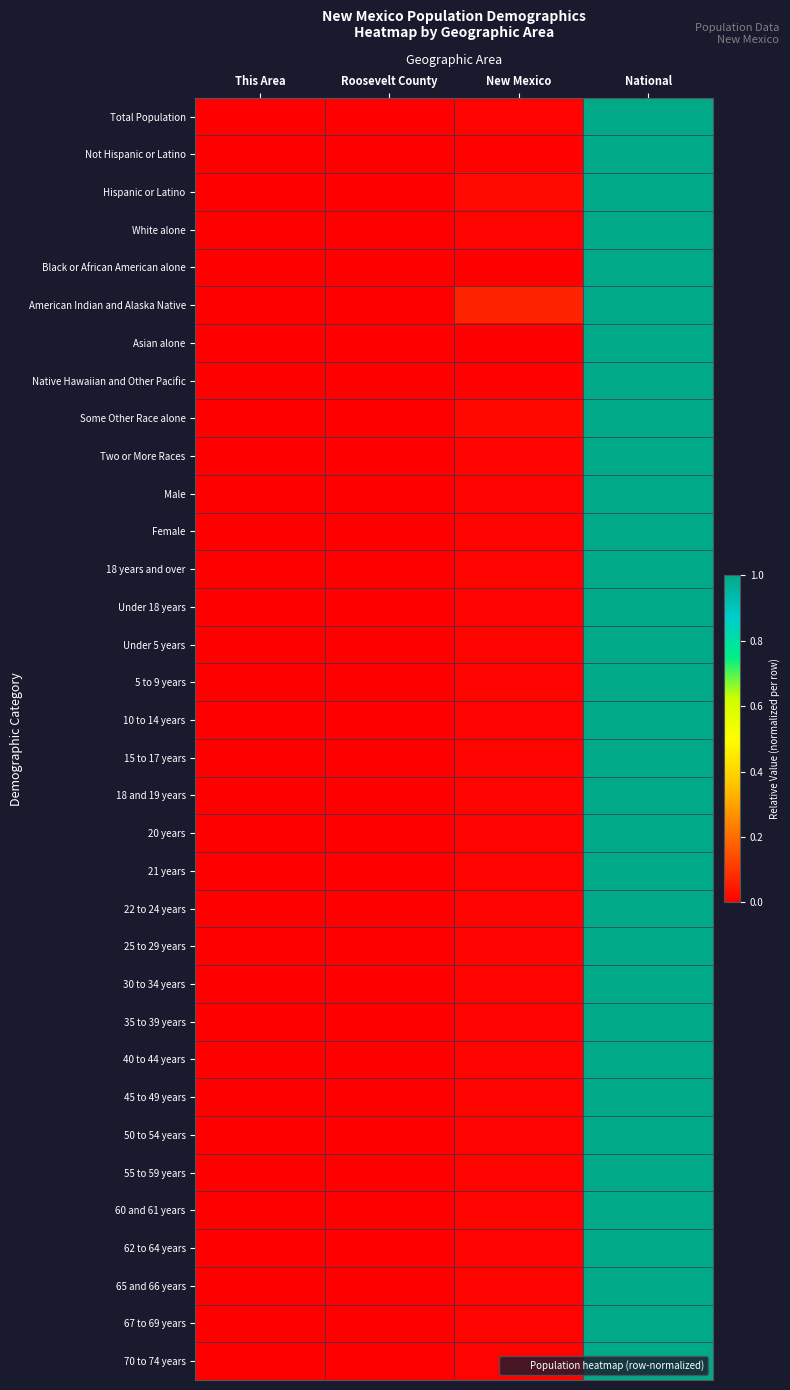

Reading right to left, what are all the values shown in this chart?

Total Population: National=1.0	New Mexico=0.0	Roosevelt County=0.0	This Area=0.0
Not Hispanic or Latino: National=1.0	New Mexico=0.0	Roosevelt County=0.0	This Area=0.0
Hispanic or Latino: National=1.0	New Mexico=0.0	Roosevelt County=0.0	This Area=0.0
White alone: National=1.0	New Mexico=0.0	Roosevelt County=0.0	This Area=0.0
Black or African American alone: National=1.0	New Mexico=0.0	Roosevelt County=0.0	This Area=0.0
American Indian and Alaska Native: National=1.0	New Mexico=0.1	Roosevelt County=0.0	This Area=0.0
Asian alone: National=1.0	New Mexico=0.0	Roosevelt County=0.0	This Area=0.0
Native Hawaiian and Other Pacific: National=1.0	New Mexico=0.0	Roosevelt County=0.0	This Area=0.0
Some Other Race alone: National=1.0	New Mexico=0.0	Roosevelt County=0.0	This Area=0.0
Two or More Races: National=1.0	New Mexico=0.0	Roosevelt County=0.0	This Area=0.0
Male: National=1.0	New Mexico=0.0	Roosevelt County=0.0	This Area=0.0
Female: National=1.0	New Mexico=0.0	Roosevelt County=0.0	This Area=0.0
18 years and over: National=1.0	New Mexico=0.0	Roosevelt County=0.0	This Area=0.0
Under 18 years: National=1.0	New Mexico=0.0	Roosevelt County=0.0	This Area=0.0
Under 5 years: National=1.0	New Mexico=0.0	Roosevelt County=0.0	This Area=0.0
5 to 9 years: National=1.0	New Mexico=0.0	Roosevelt County=0.0	This Area=0.0
10 to 14 years: National=1.0	New Mexico=0.0	Roosevelt County=0.0	This Area=0.0
15 to 17 years: National=1.0	New Mexico=0.0	Roosevelt County=0.0	This Area=0.0
18 and 19 years: National=1.0	New Mexico=0.0	Roosevelt County=0.0	This Area=0.0
20 years: National=1.0	New Mexico=0.0	Roosevelt County=0.0	This Area=0.0
21 years: National=1.0	New Mexico=0.0	Roosevelt County=0.0	This Area=0.0
22 to 24 years: National=1.0	New Mexico=0.0	Roosevelt County=0.0	This Area=0.0
25 to 29 years: National=1.0	New Mexico=0.0	Roosevelt County=0.0	This Area=0.0
30 to 34 years: National=1.0	New Mexico=0.0	Roosevelt County=0.0	This Area=0.0
35 to 39 years: National=1.0	New Mexico=0.0	Roosevelt County=0.0	This Area=0.0
40 to 44 years: National=1.0	New Mexico=0.0	Roosevelt County=0.0	This Area=0.0
45 to 49 years: National=1.0	New Mexico=0.0	Roosevelt County=0.0	This Area=0.0
50 to 54 years: National=1.0	New Mexico=0.0	Roosevelt County=0.0	This Area=0.0
55 to 59 years: National=1.0	New Mexico=0.0	Roosevelt County=0.0	This Area=0.0
60 and 61 years: National=1.0	New Mexico=0.0	Roosevelt County=0.0	This Area=0.0
62 to 64 years: National=1.0	New Mexico=0.0	Roosevelt County=0.0	This Area=0.0
65 and 66 years: National=1.0	New Mexico=0.0	Roosevelt County=0.0	This Area=0.0
67 to 69 years: National=1.0	New Mexico=0.0	Roosevelt County=0.0	This Area=0.0
70 to 74 years: National=1.0	New Mexico=0.0	Roosevelt County=0.0	This Area=0.0